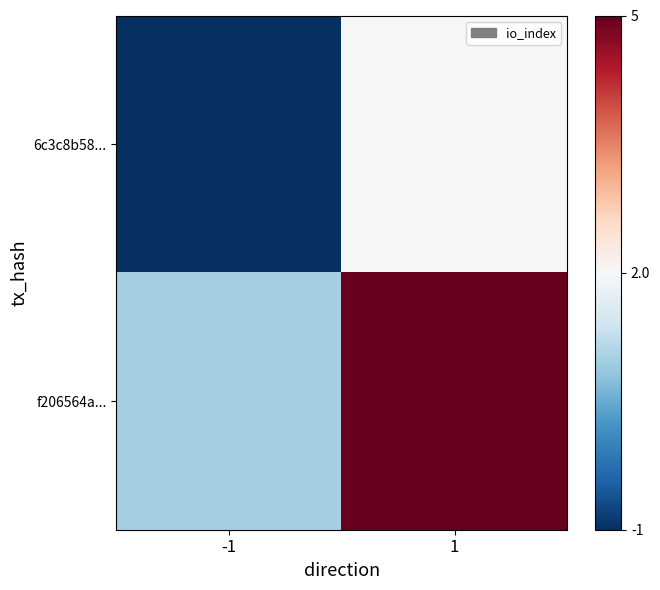

Reading left to right, list all the values displayed in this chart.

6c3c8b58...: -1=-1	1=2
f206564a...: -1=1	1=5